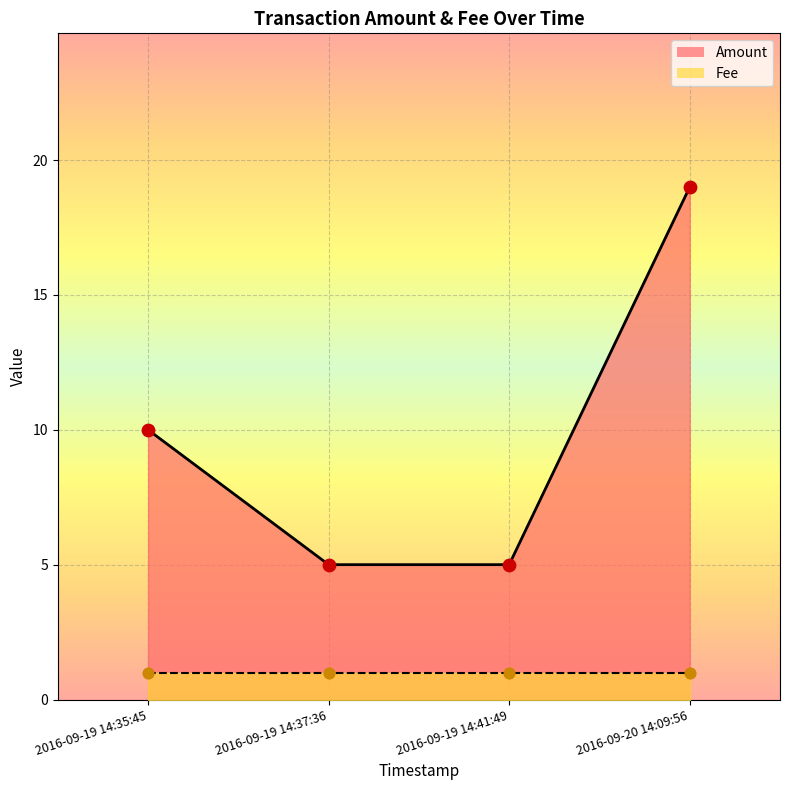

What is the total value across all series at 2016-09-19 14:35:45?

11